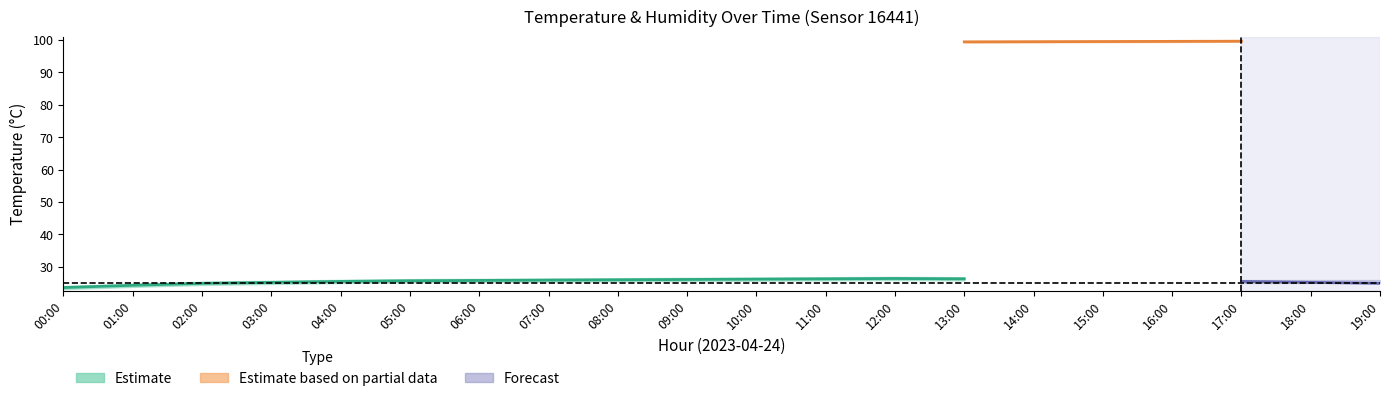

How many interior local peaks does the temperature_upper series have?

1